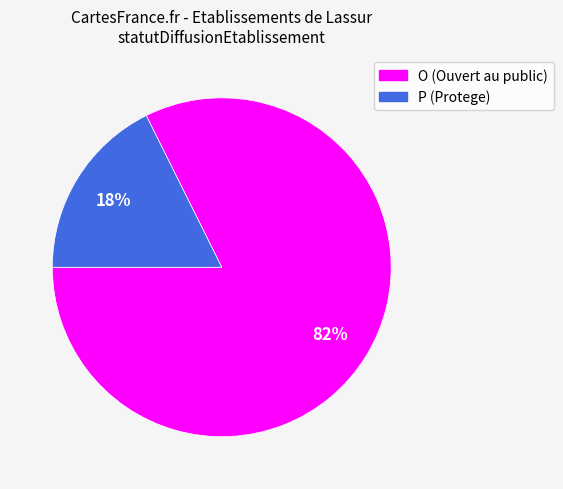

Which has a higher value, P or O?

O